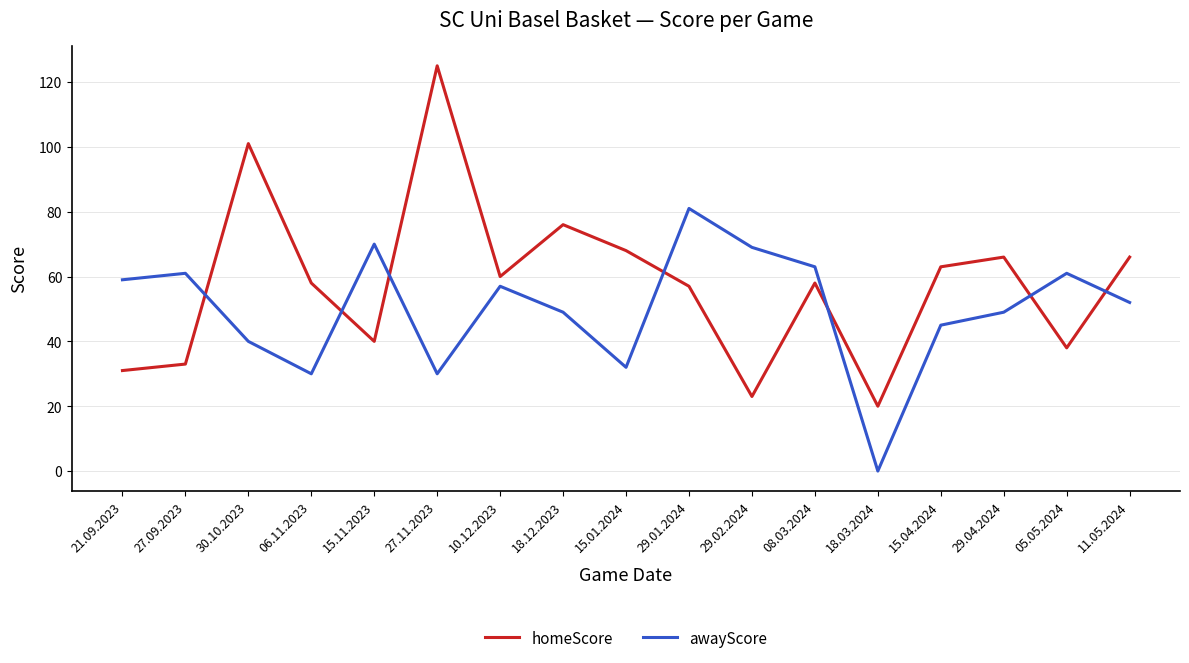

At which category is the sum across all series the highest?

27.11.2023